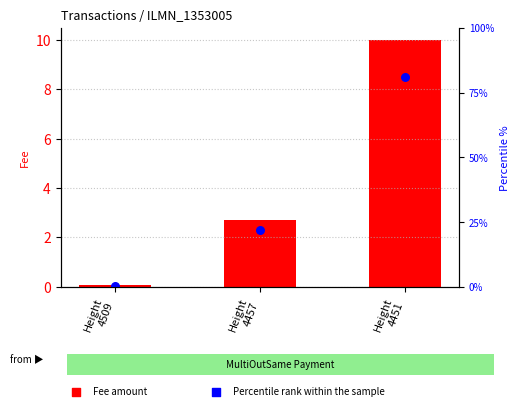

What is the change in value from Height
4509 to Height
4457?

+2.6